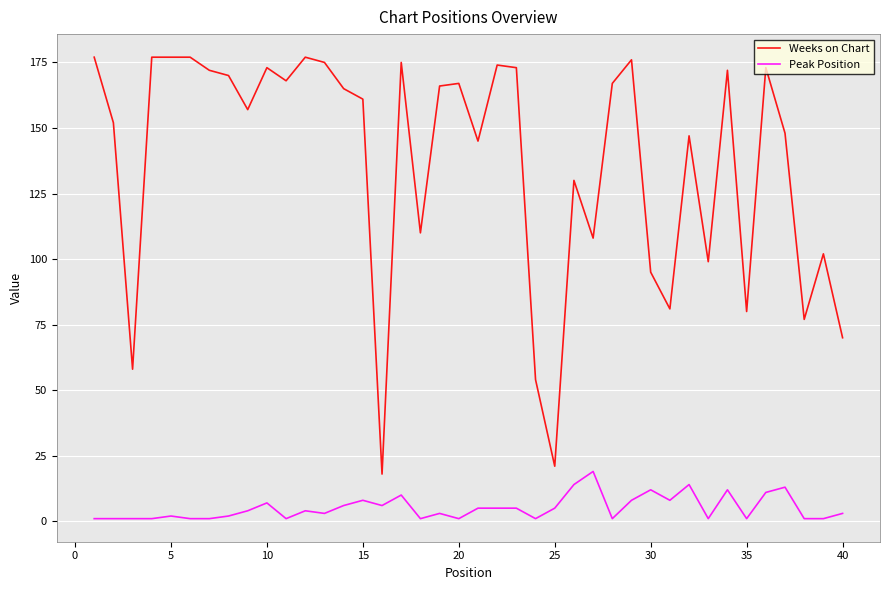

What are all the series names shown in the legend?

Weeks on Chart, Peak Position